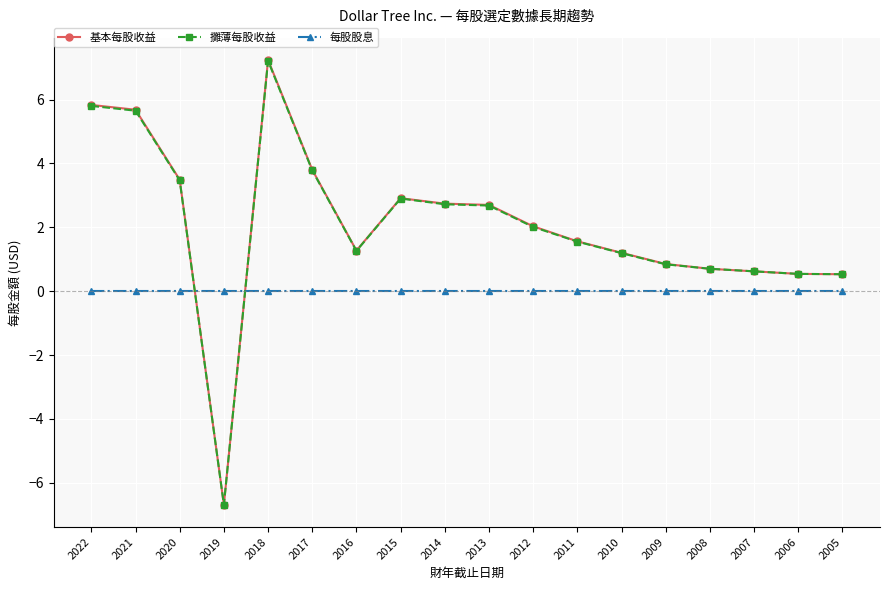

Is the value of 每股股息 at 2016 greater than the value of 基本每股收益 at 2015?

No